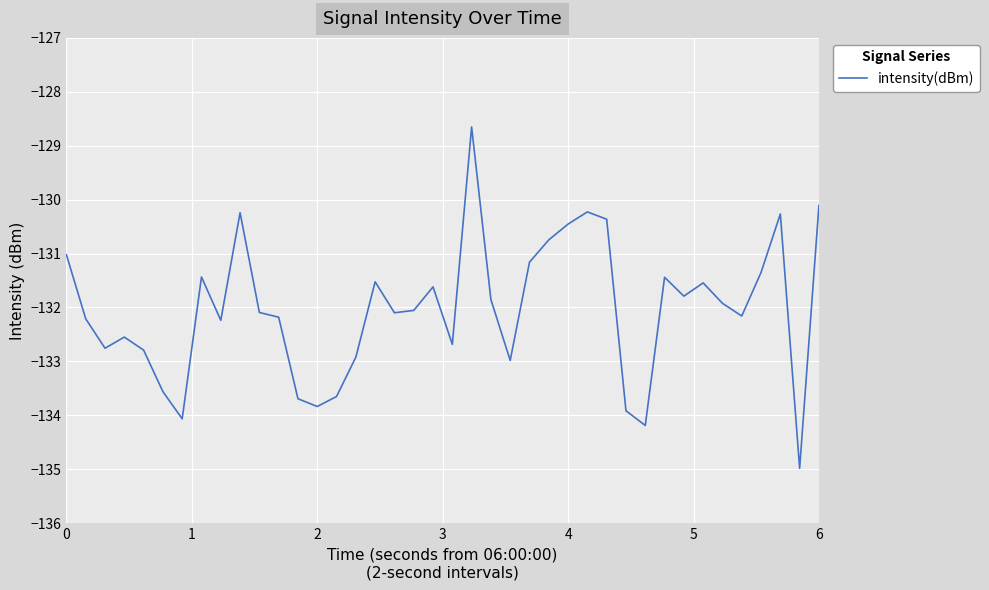

How many series are shown in this chart?

1